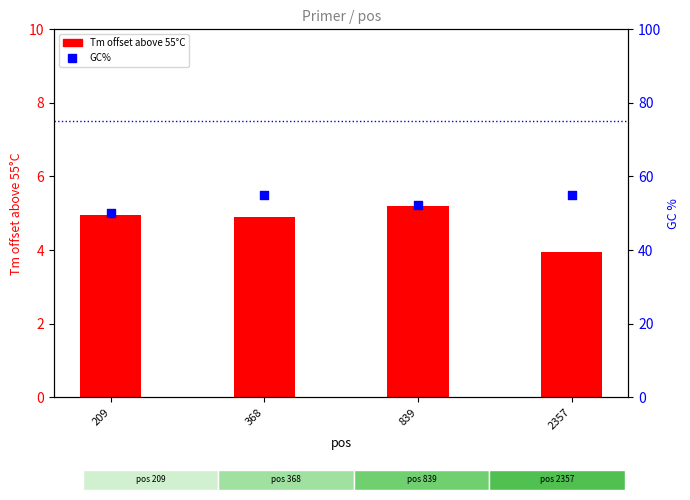

At which category is the sum across all series the highest?

368